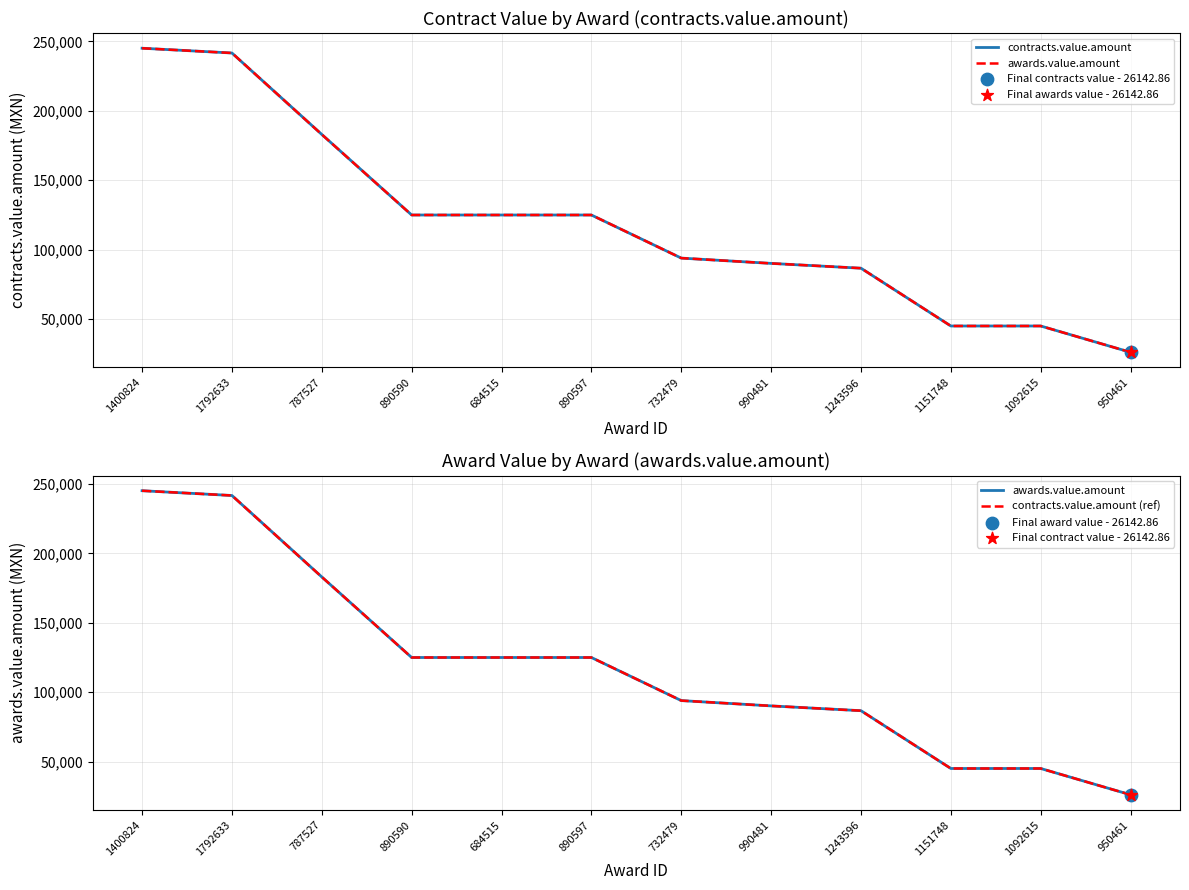

Which series contains the highest Y value?

contracts.value.amount